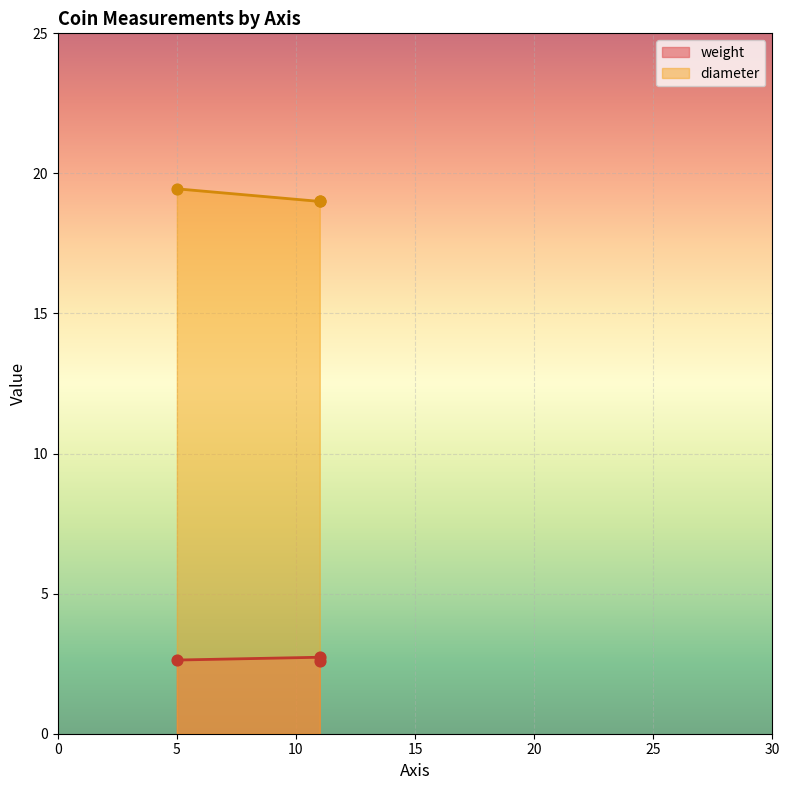

Which series contains the highest Y value?

diameter